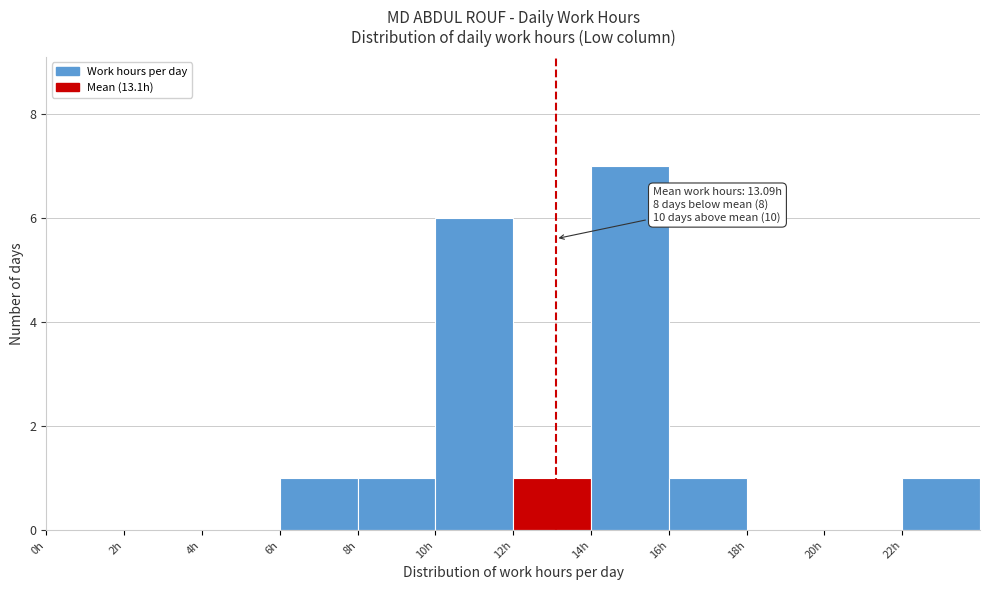

Over which range of the x-axis is the bar tallest?

14 to 16